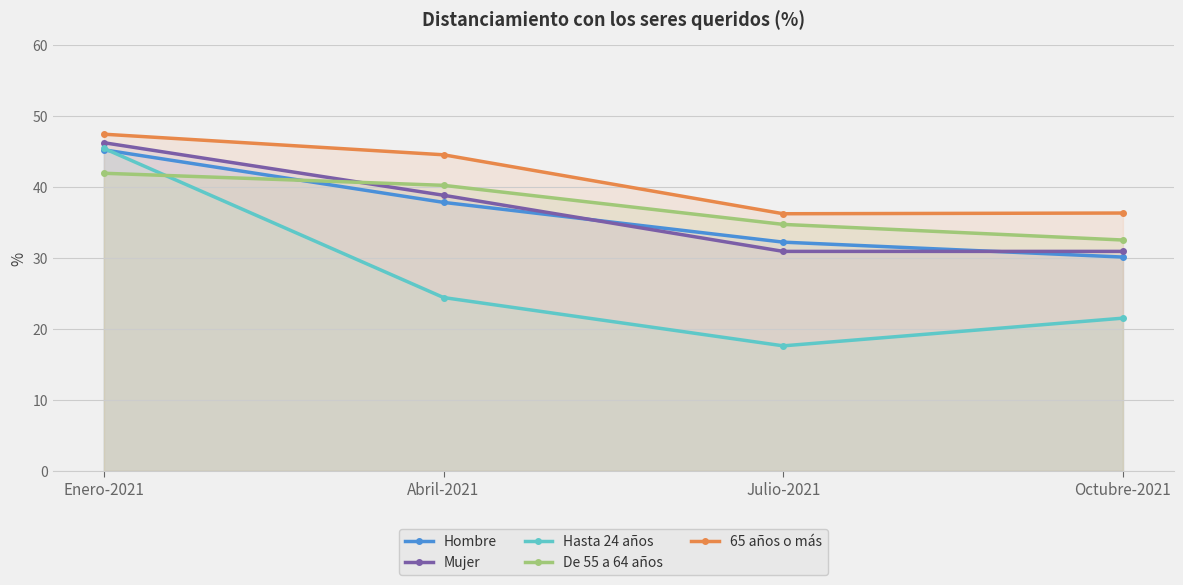

Does the chart have visible grid lines?

Yes